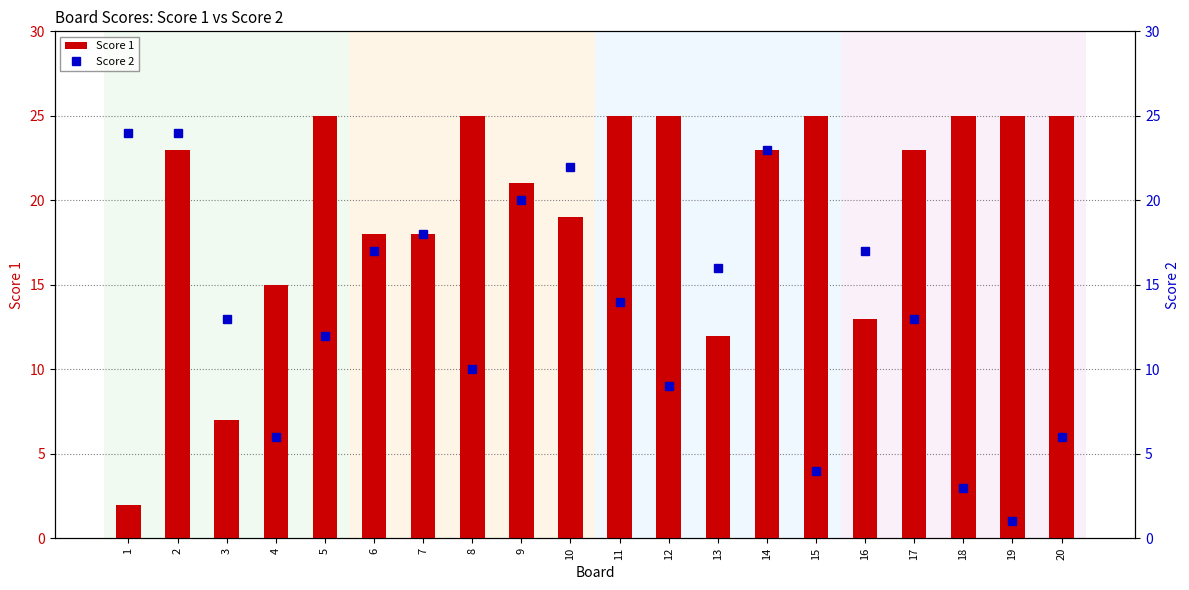

At how many categories does at least one series exceed 16?

17